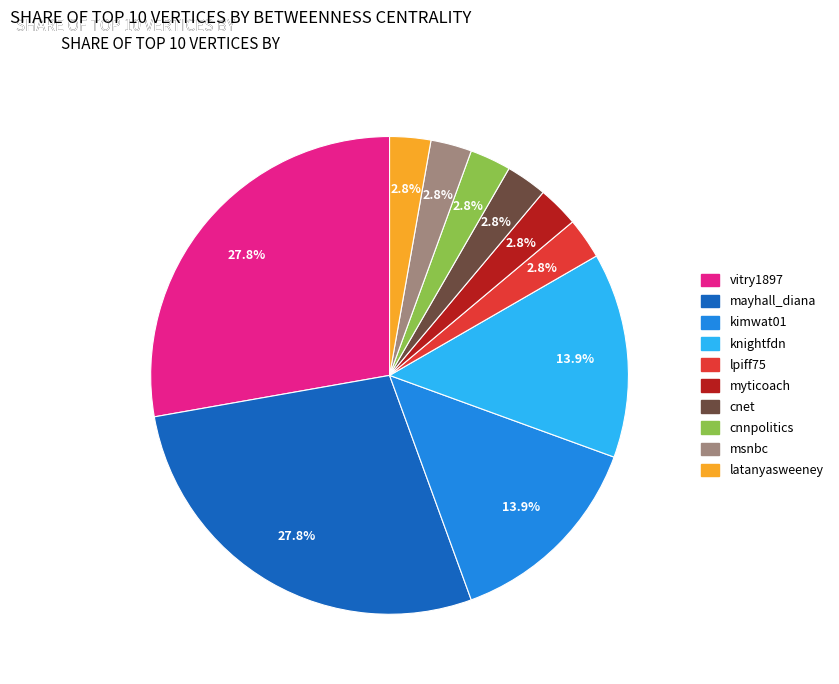

What portion of the pie excludes cnnpolitics?

97.2%